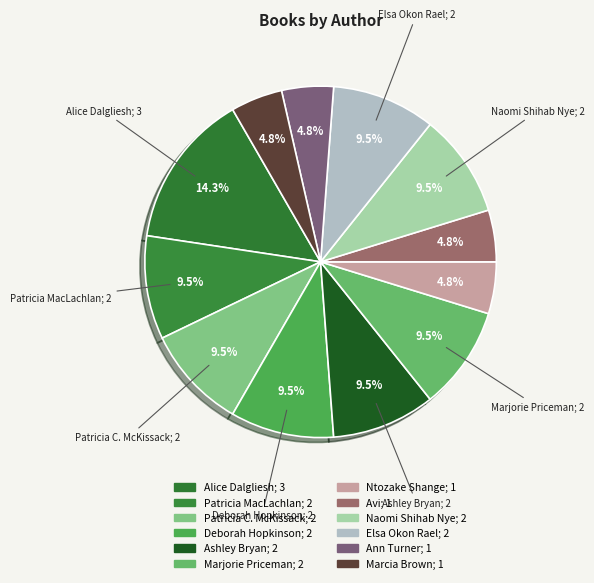

Does any single category account for the majority?

No